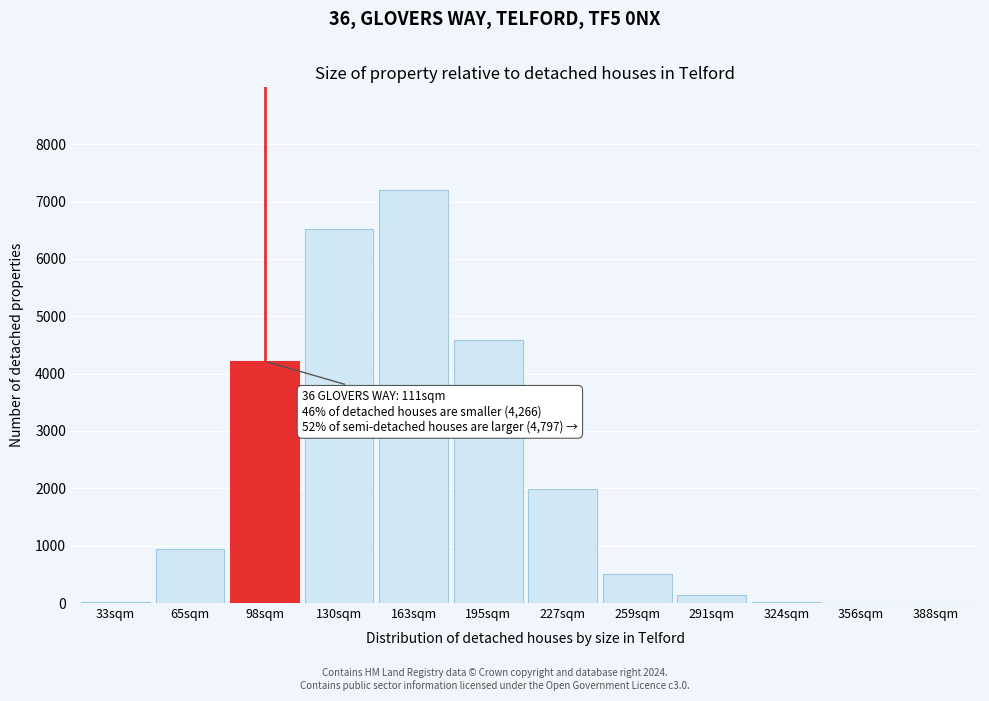

What is the sum of the values at 227sqm and 356sqm?

1981